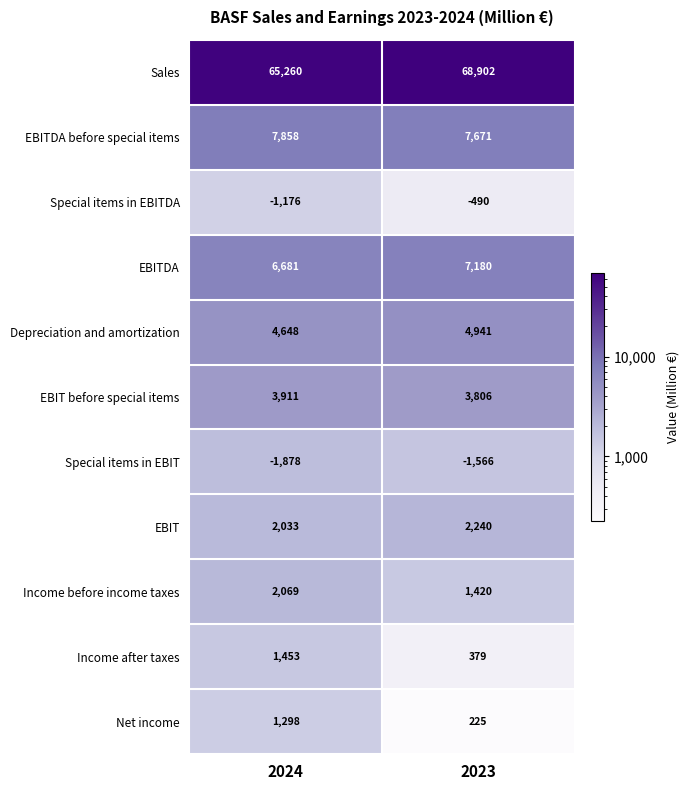

Reading left to right, what are all the values shown in this chart?

Sales: 2024=65260	2023=68902
EBITDA before special items: 2024=7858	2023=7671
Special items in EBITDA: 2024=-1176	2023=-490
EBITDA: 2024=6681	2023=7180
Depreciation and amortization: 2024=4648	2023=4941
EBIT before special items: 2024=3911	2023=3806
Special items in EBIT: 2024=-1878	2023=-1566
EBIT: 2024=2033	2023=2240
Income before income taxes: 2024=2069	2023=1420
Income after taxes: 2024=1453	2023=379
Net income: 2024=1298	2023=225